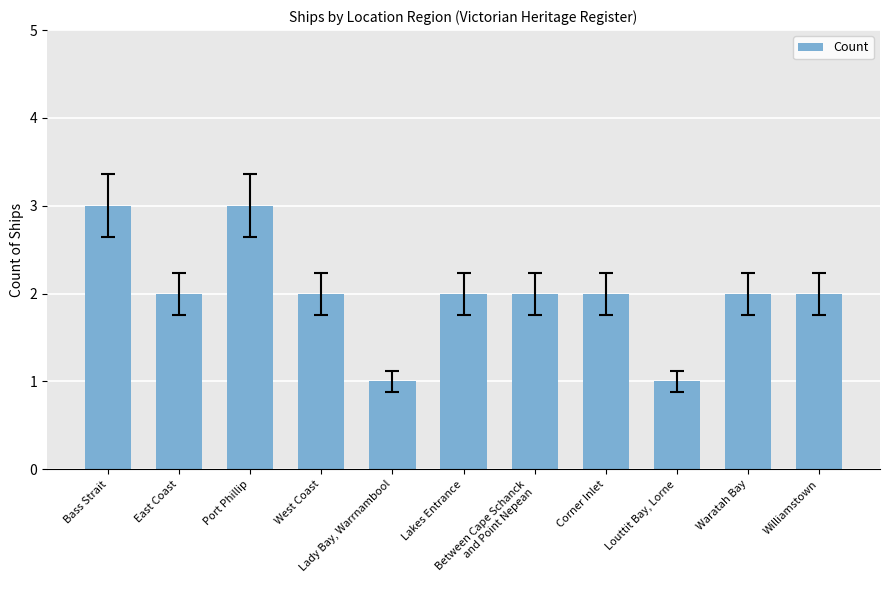

What is the sum of all values?

22